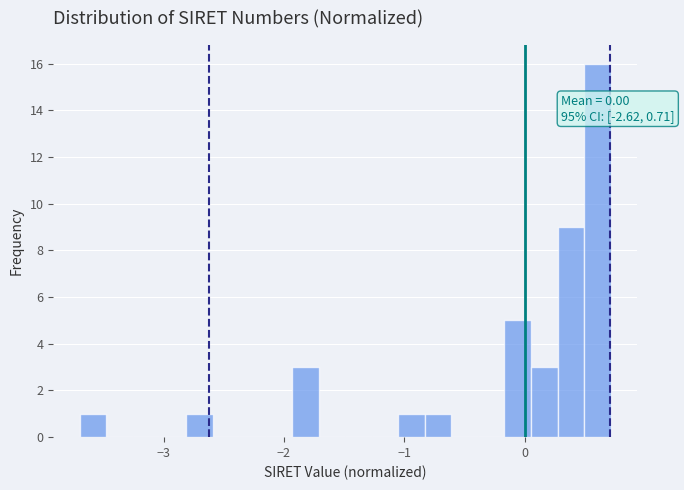

Read against the x-axis, roughly where is the centre of the tallest bar?

0.6